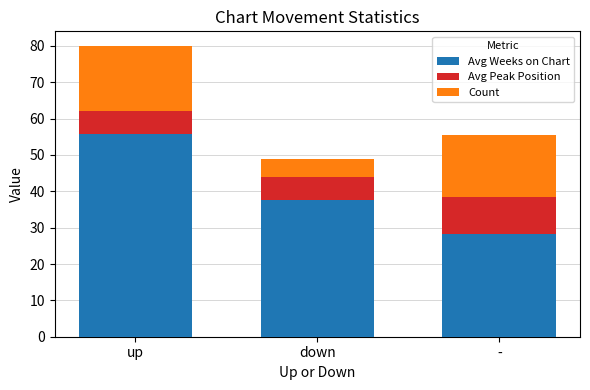

List the labels in order of Avg Weeks on Chart value, smallest first.

-, down, up